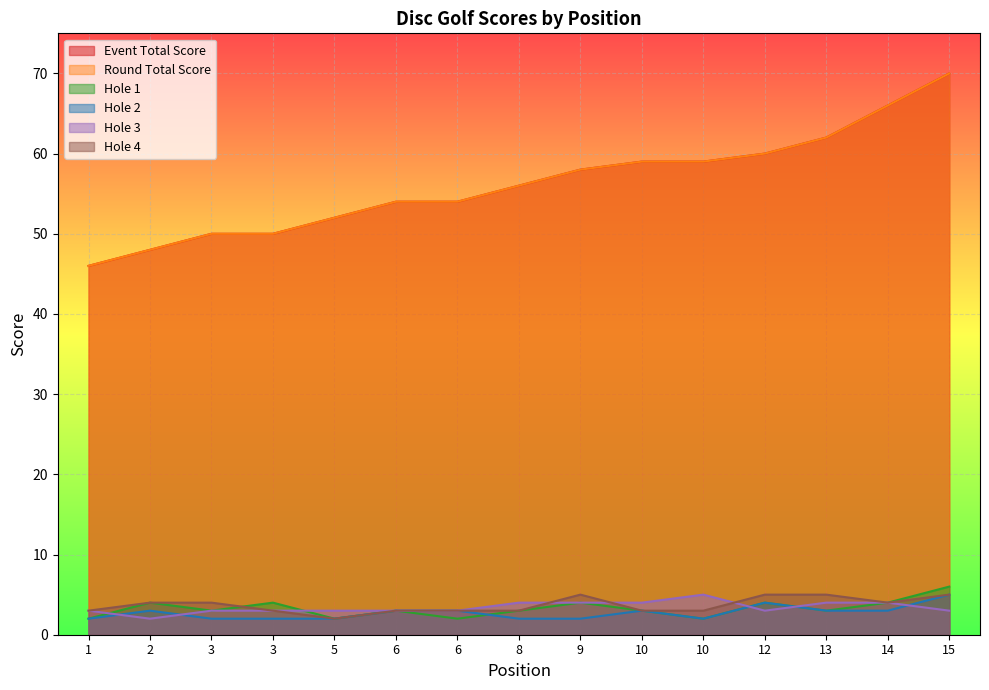

True or false: round_total_score has more than 1 interior local peaks.

False